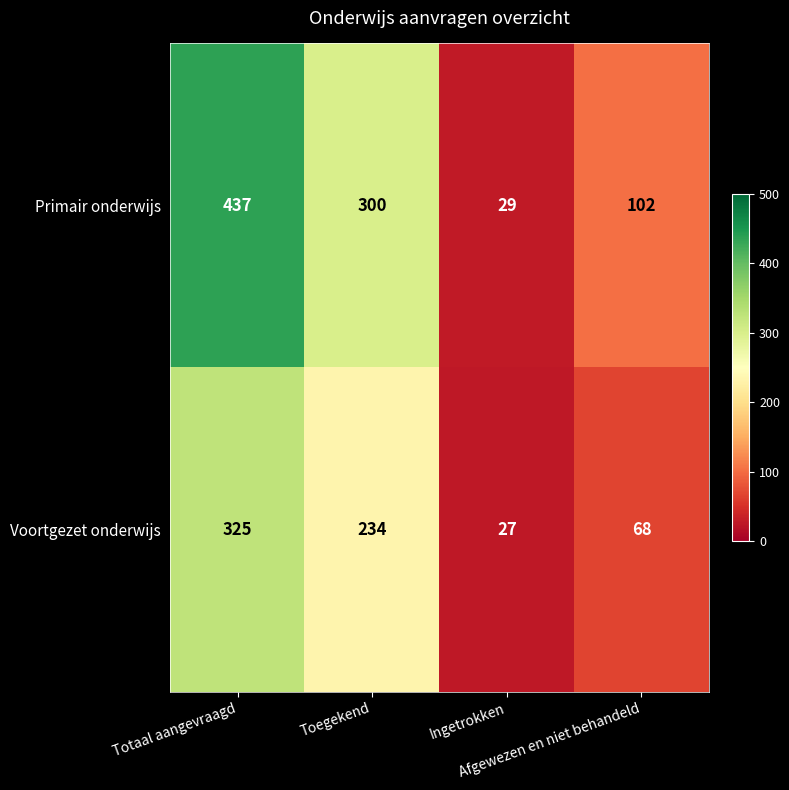

Which series has the largest total across all categories?

Primair onderwijs